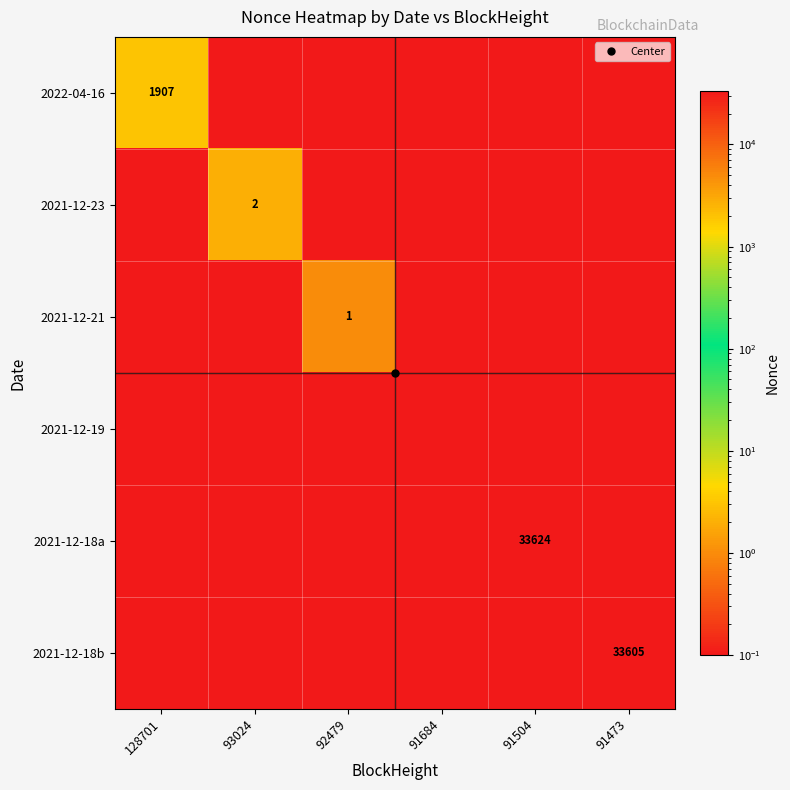

What is the difference between the maximum and second lowest values in the 2021-12-21 series?

0.9